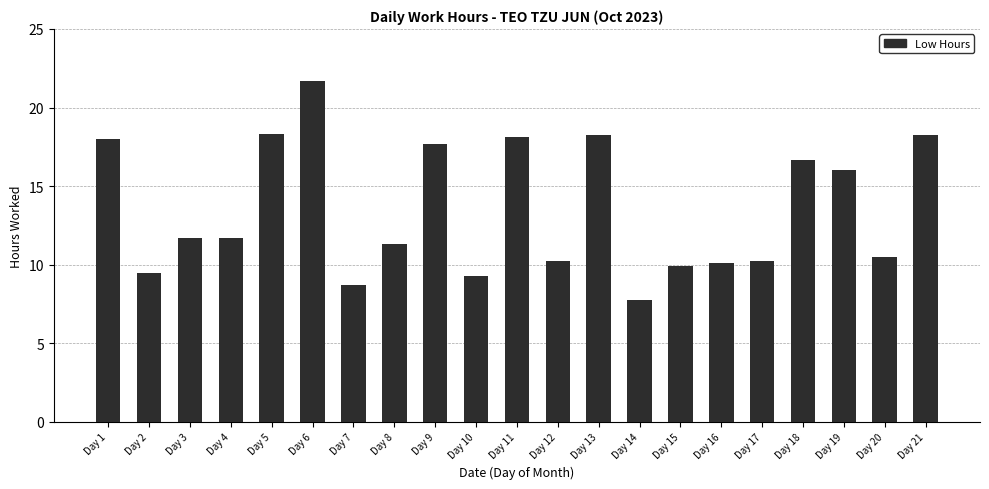

What is the value of the 4th bar from the left?

11.7